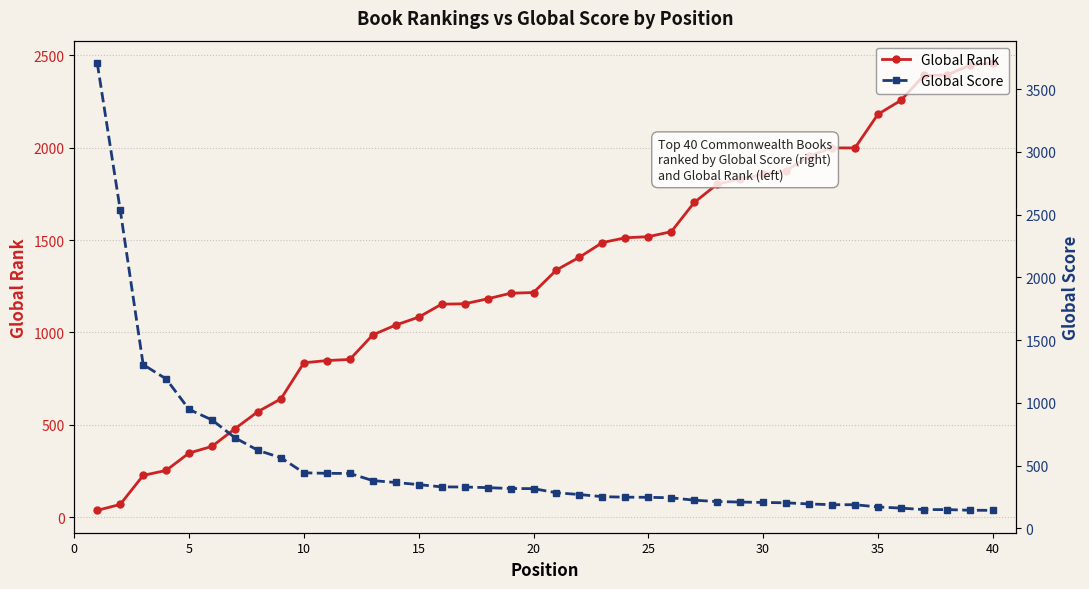

Reading left to right, transcribe all the data shown in this chart.

Global Rank: 38	70	227	254	348	384	480	572	641	836	848	854	987	1040	1083	1153	1155	1182	1212	1216	1338	1407	1486	1512	1518	1545	1703	1802	1830	1855	1874	1954	1998	1998	2180	2255	2390	2392	2445	2457
Global Score: 3707	2538	1305	1191	948	864	722	622	563	443	439	438	381	366	349	331	330	325	318	317	284	270	253	249	248	244	225	214	210	207	204	195	189	189	171	162	150	150	145	144